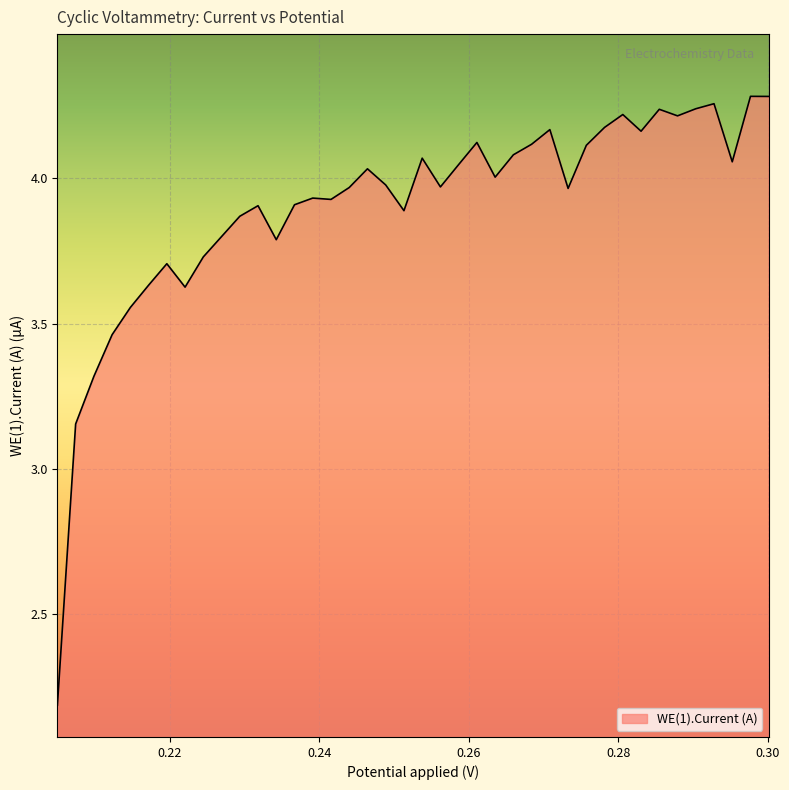

What is the difference between the maximum and minimum values?

2.1